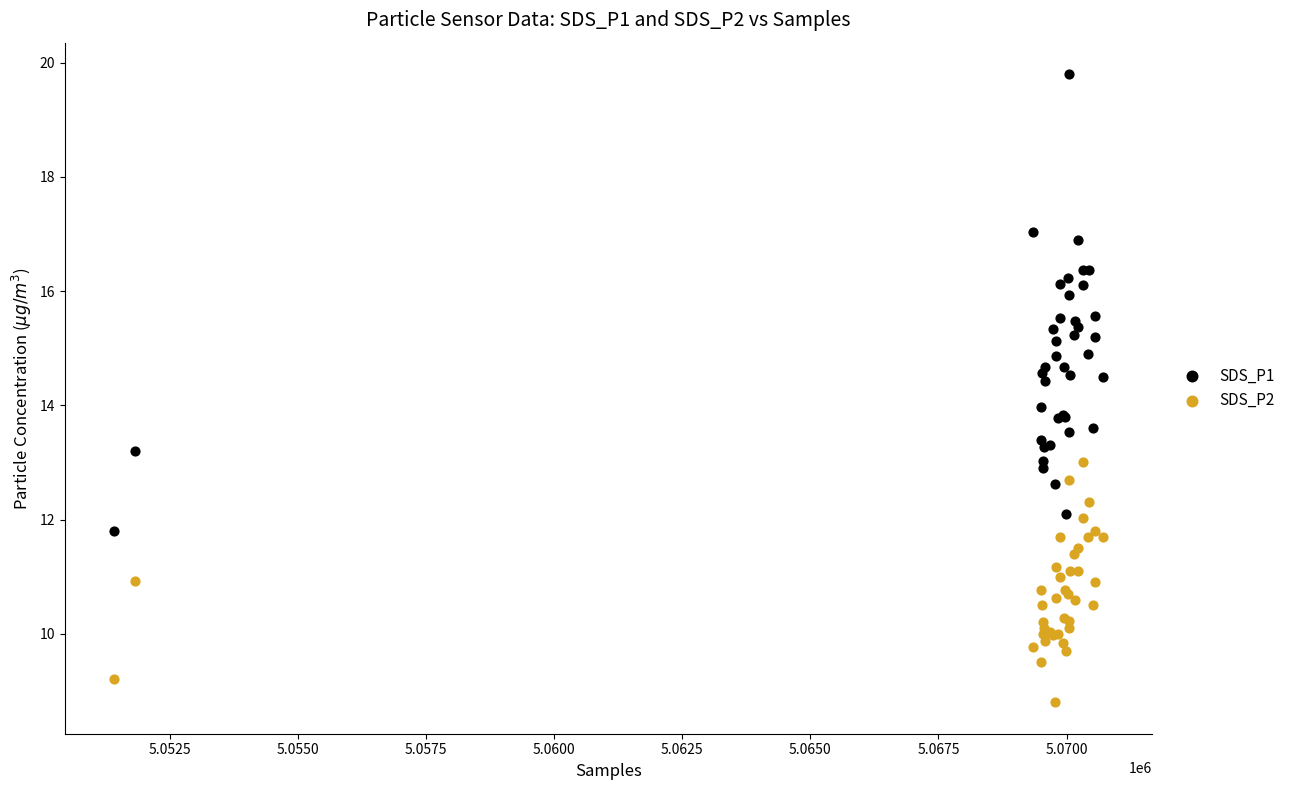

What is the X range (max minus min) for the scatter plot?

19286.0